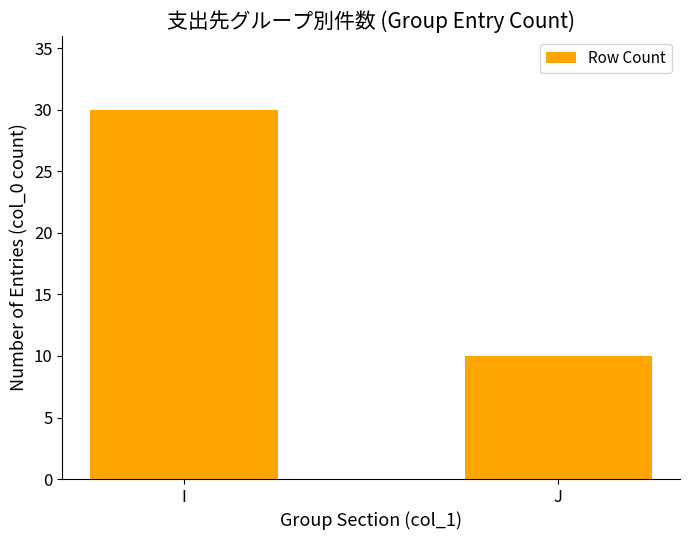

Is it true that the value at J is 7?

False